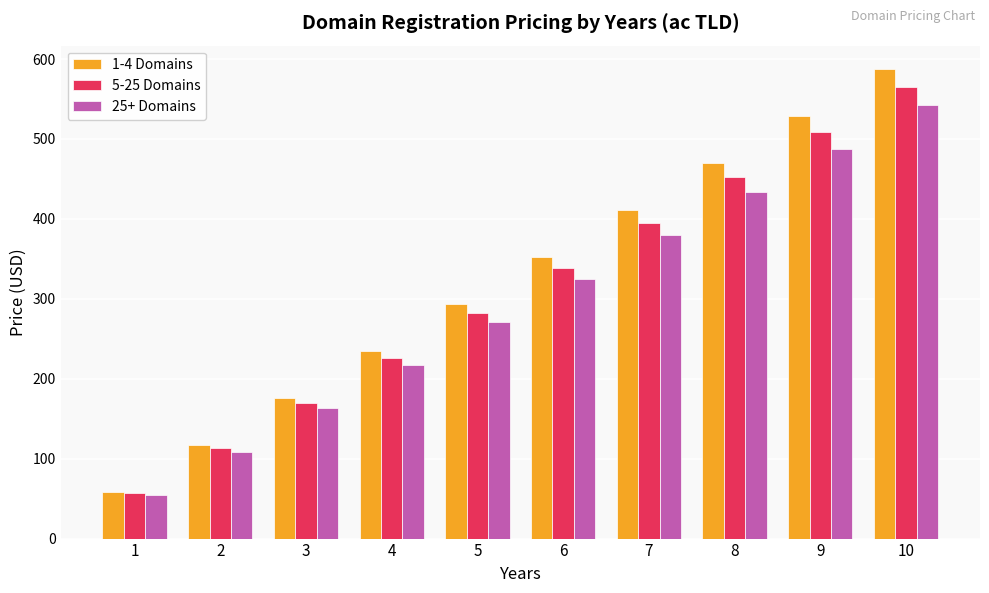

How many categories are shown in the chart?

10